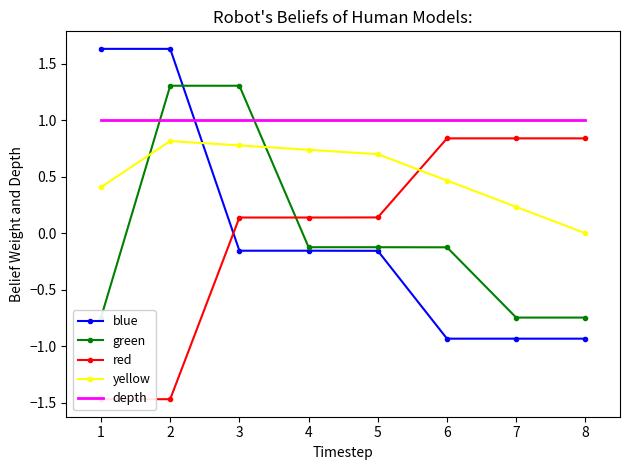

What is the lowest value of the blue series?

-0.9